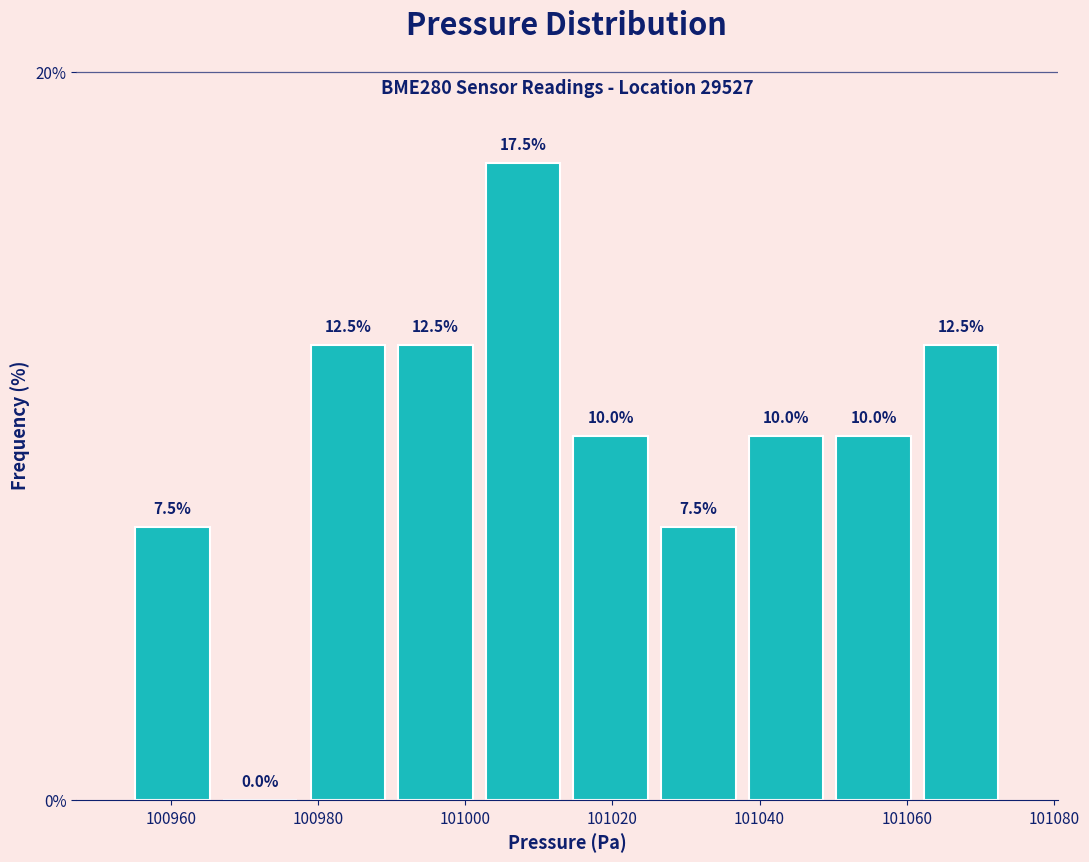

Reading left to right, transcribe this chart: for each bar, give the range it covers on the x-axis and its height. The bar edges are not printed on the chart, so give them approximately, as read against the axis.

100954 to 100966: 7.5
100966 to 100978: 0.0
100978 to 100990: 12.5
100990 to 101002: 12.5
101002 to 101014: 17.5
101014 to 101026: 10.0
101026 to 101038: 7.5
101038 to 101050: 10.0
101050 to 101062: 10.0
101062 to 101074: 12.5